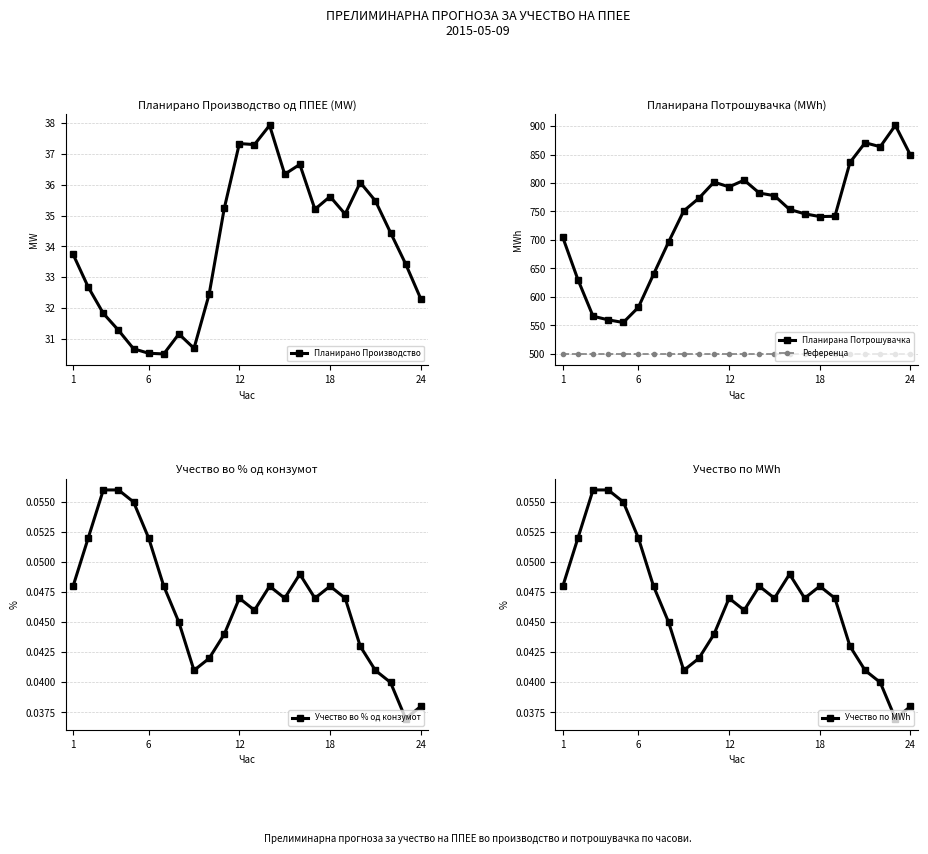

True or false: Планирано Производство has more than 0 points higher than both neighbors.

True